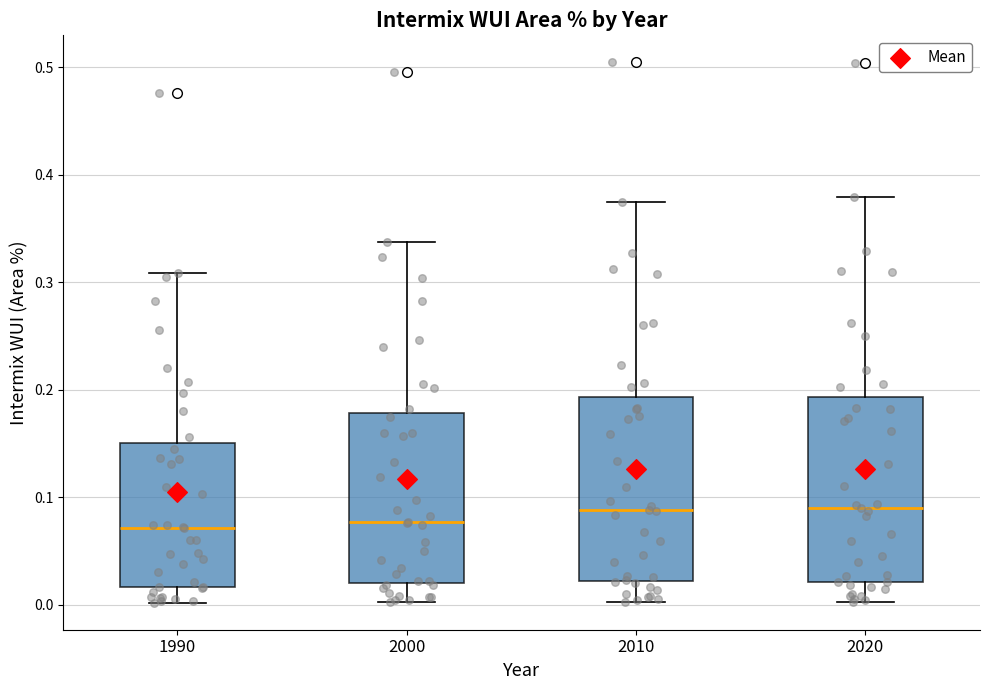

Where does the upper whisker of the box at x = 1990 end on the y-axis? The values are not printed on the chart, so give them approximately, as read against the axis.

0.31